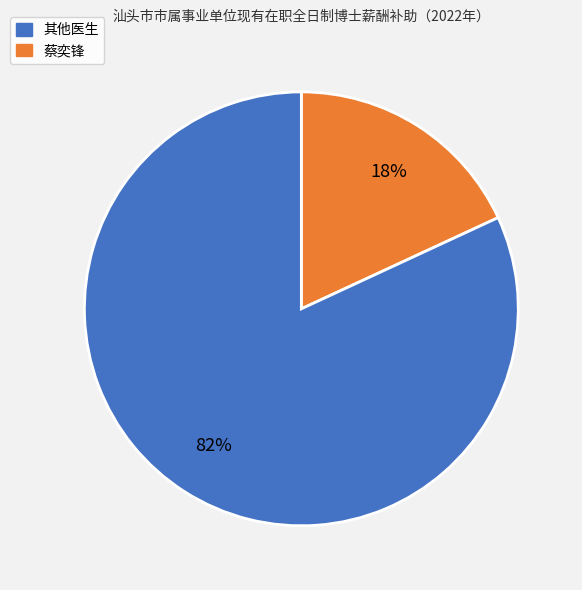

To the nearest percent, what is the difference between the largest and smallest slice percentages?

64%